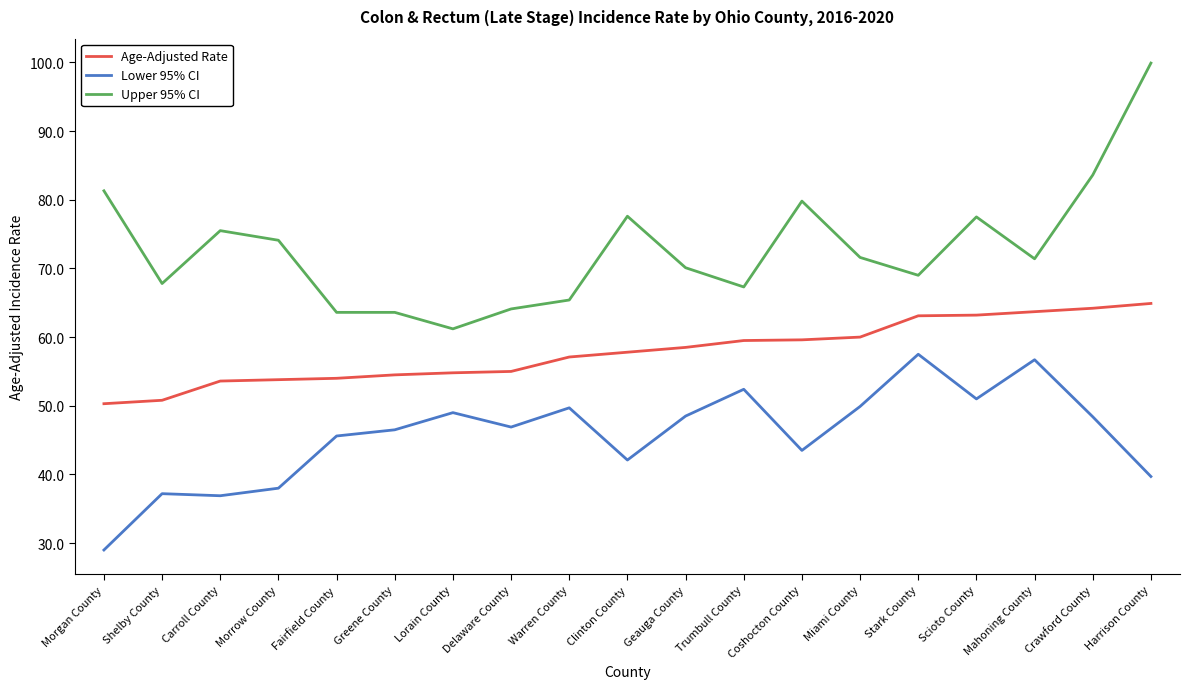

Which series has the widest spread of values?

Upper 95% CI